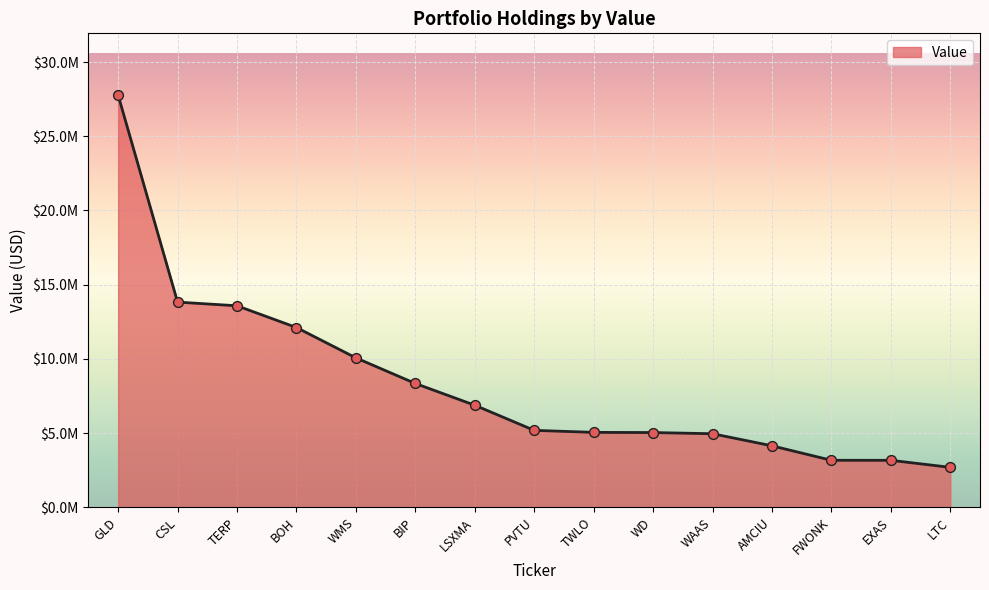

What is the ratio of the value at LTC to the value at BOH?

0.2